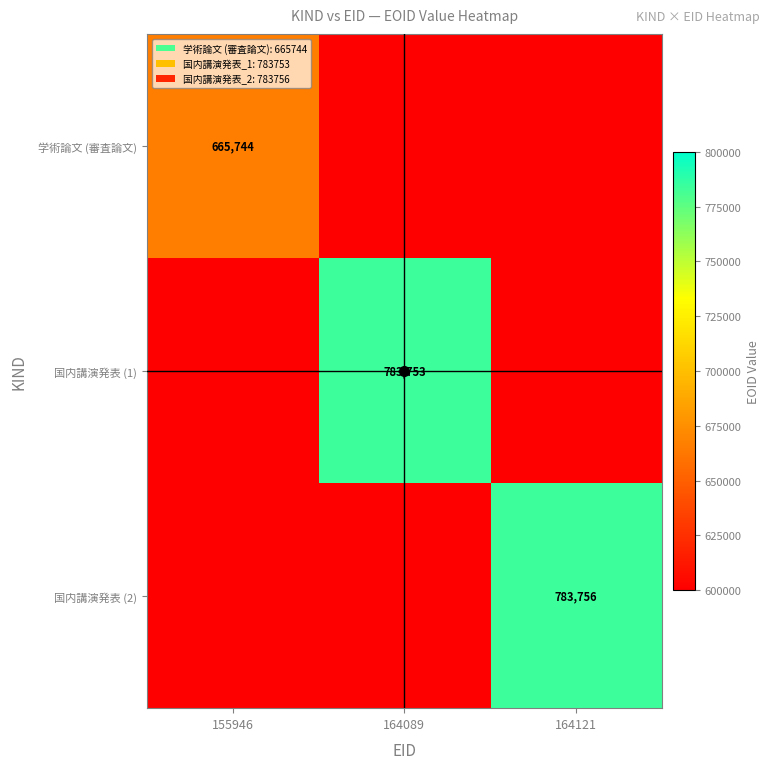

True or false: 学術論文 (審査論文) has a value of 665744 at 155946.

True